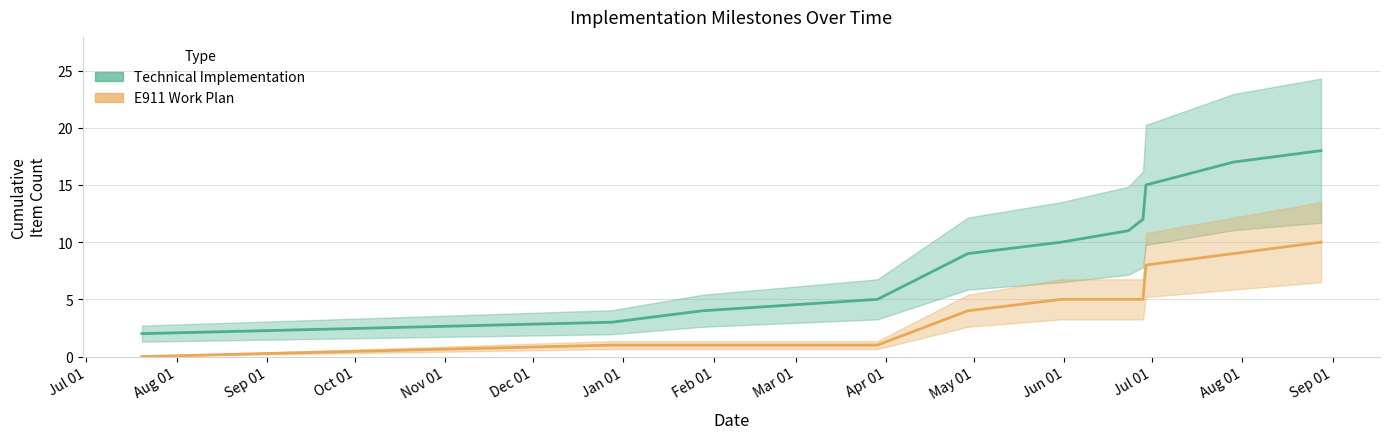

How many data points in Technical Implementation are less than 10?

5